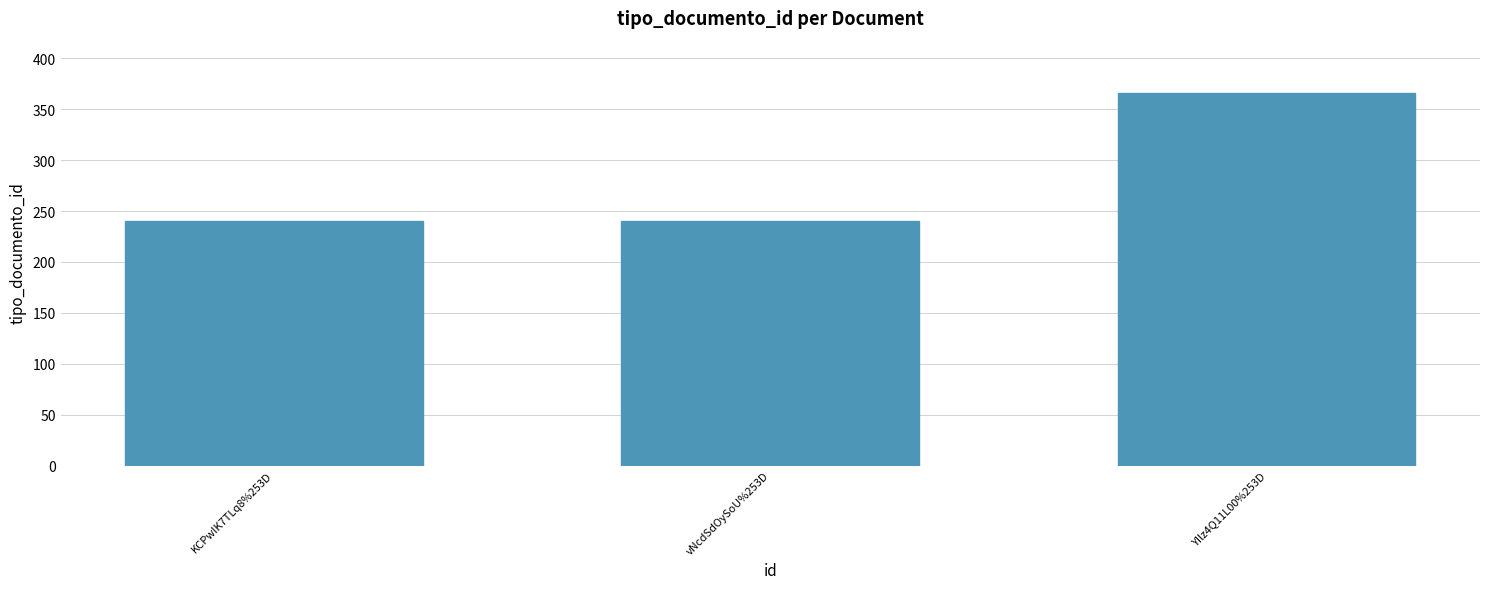

Reading left to right, transcribe all the data shown in this chart.

240	240	366